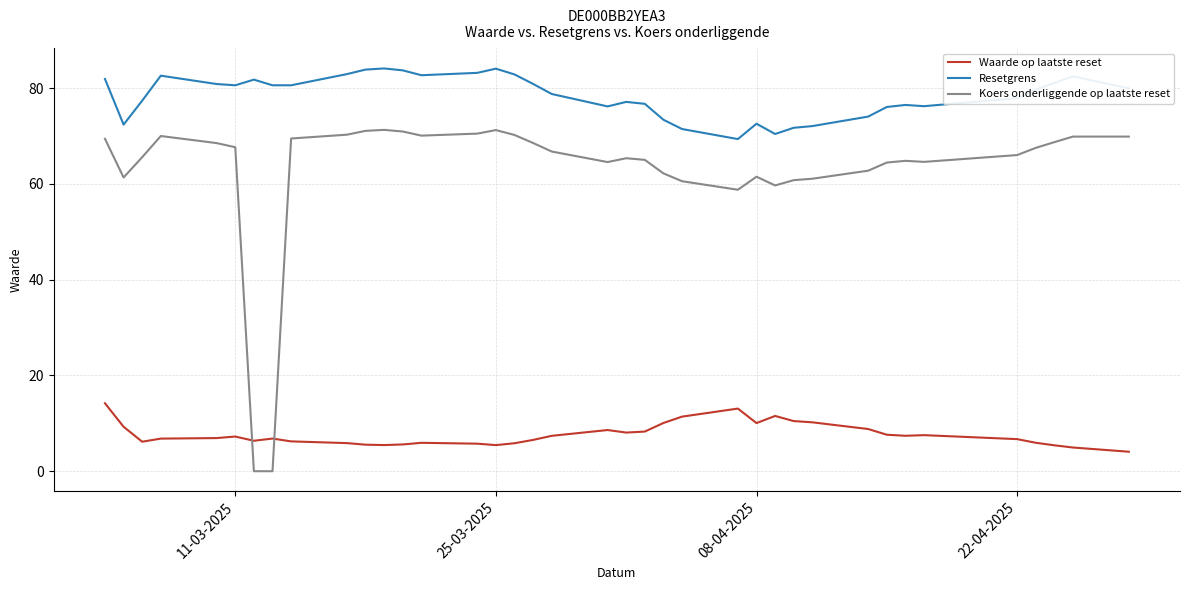

Which series has the largest range (max minus min)?

Koers onderliggende op laatste reset